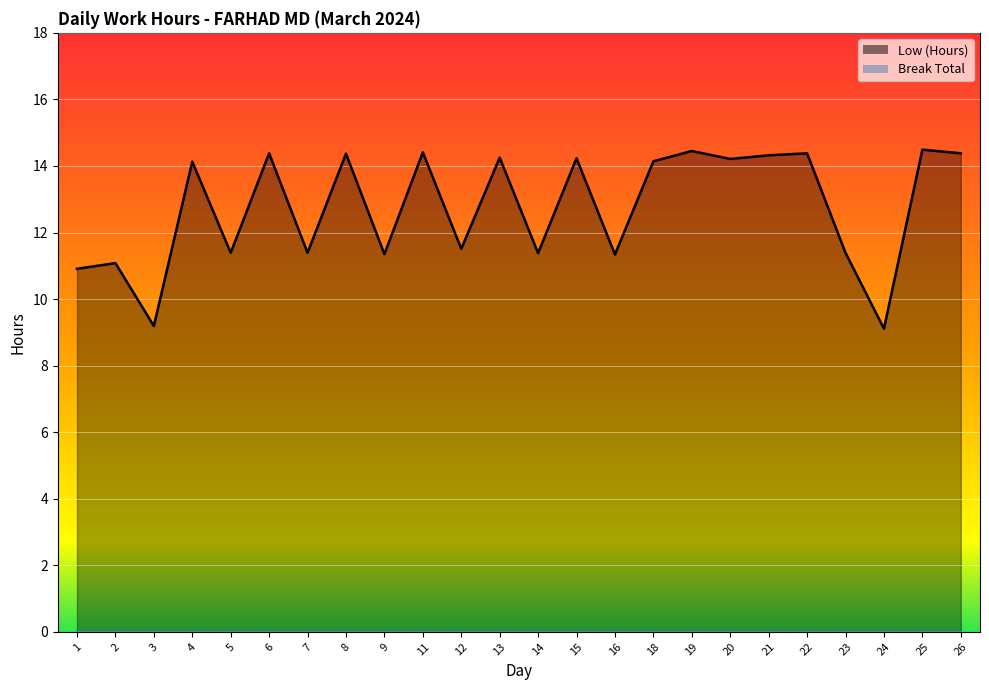

The chart shows a value of 8.7 at 19. True or false?

False